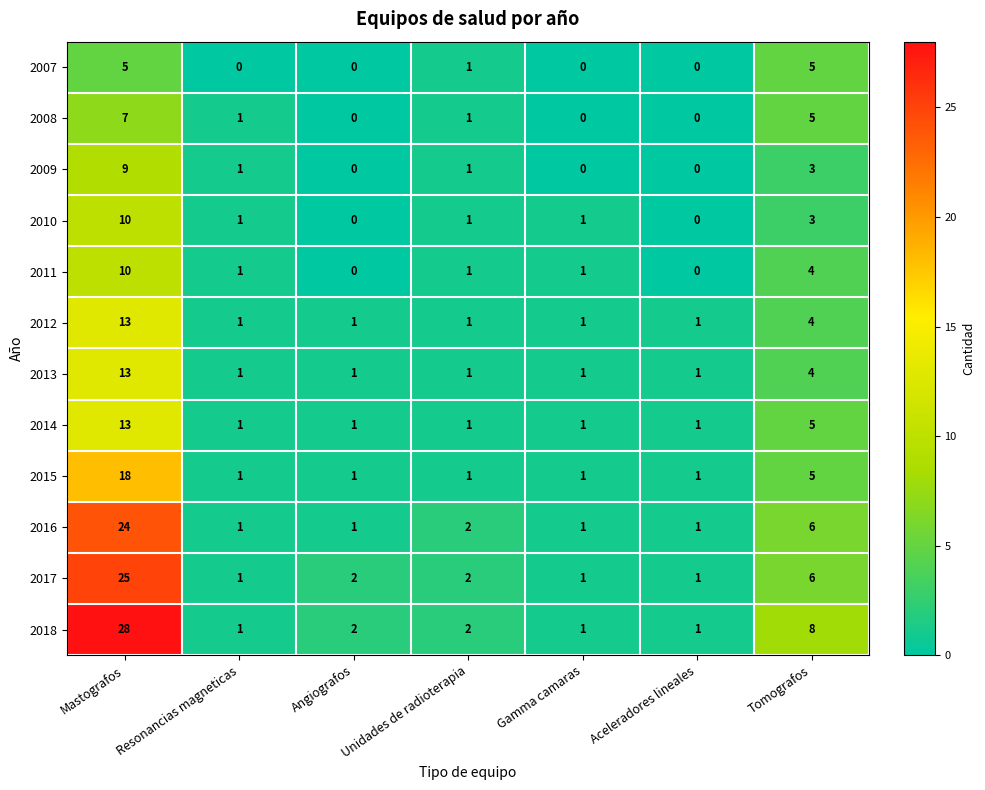

What is the difference between the 2014 values at Aceleradores lineales and Tomografos?

4